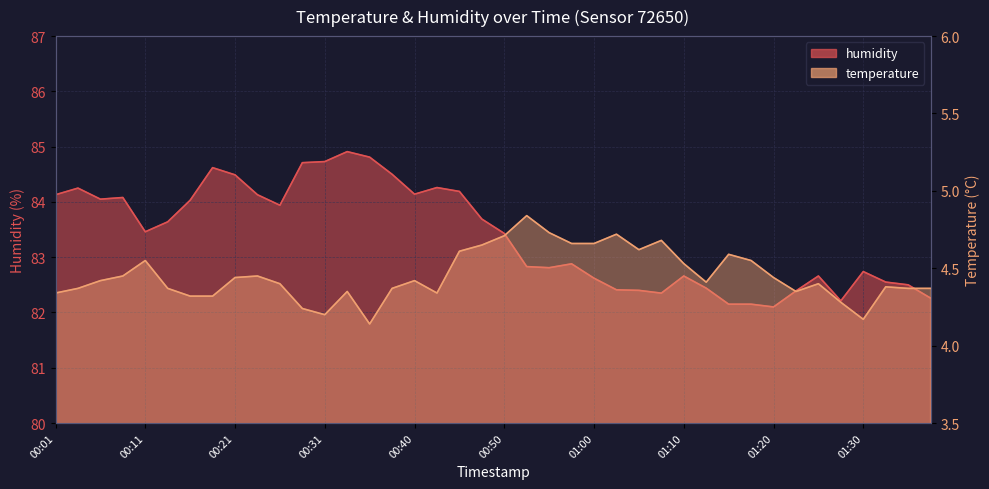

List the series in order of their overall mean, highest first.

humidity, temperature